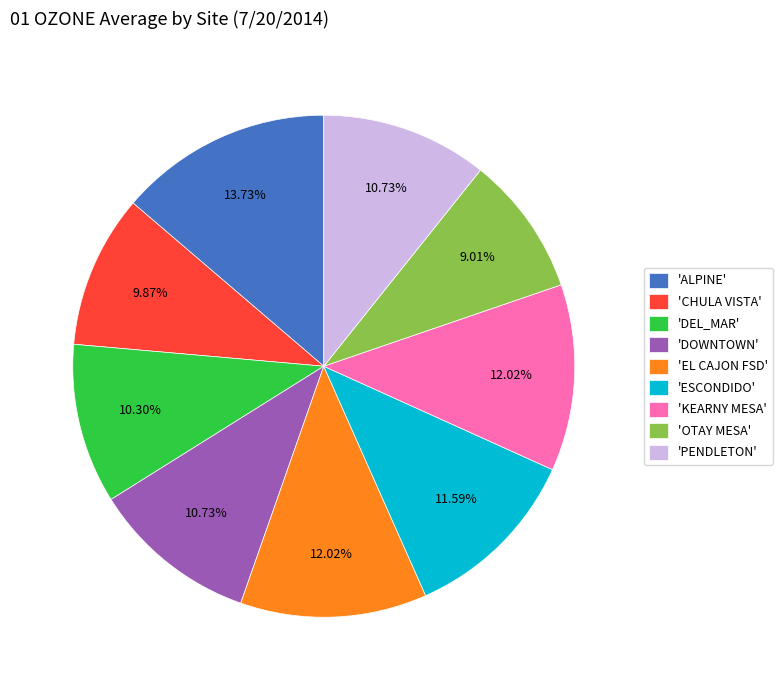

Does any single category account for the majority?

No